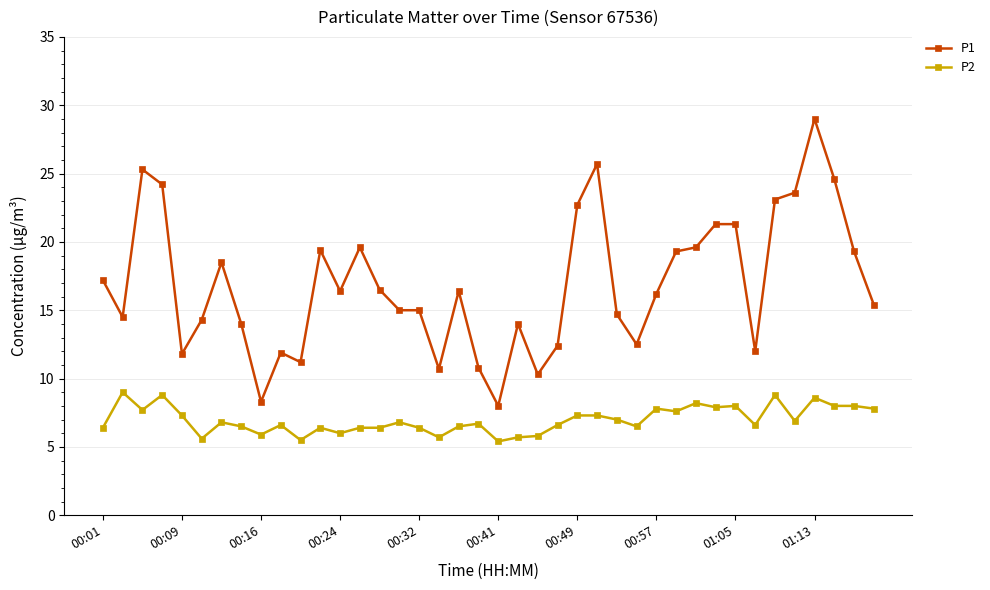

What is the highest value of the P1 series?

29.0